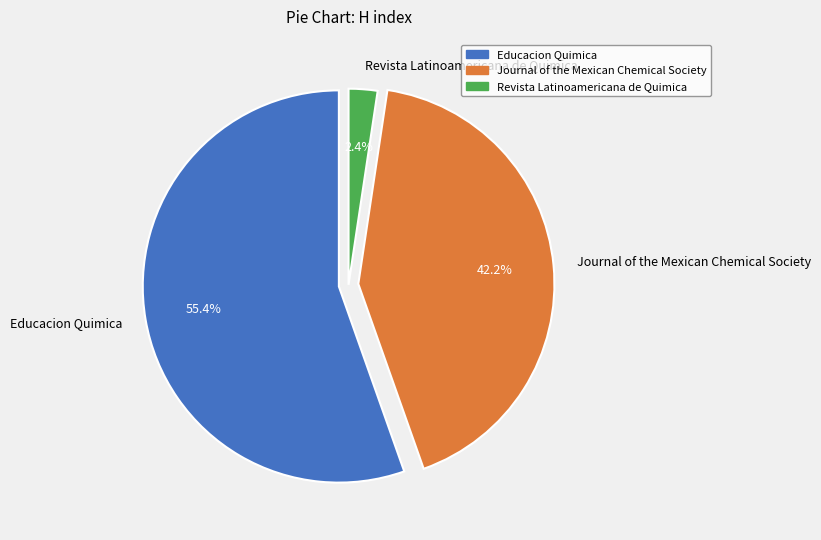

The Educacion Quimica slice represents 43% of the pie. True or false?

False